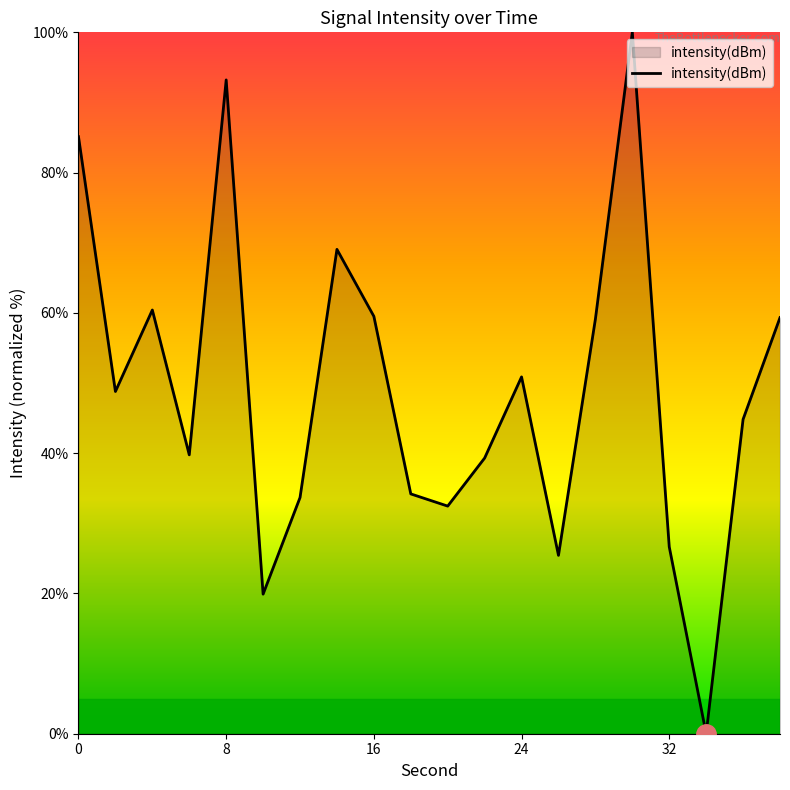

What is the difference between the maximum and minimum values?

100.0